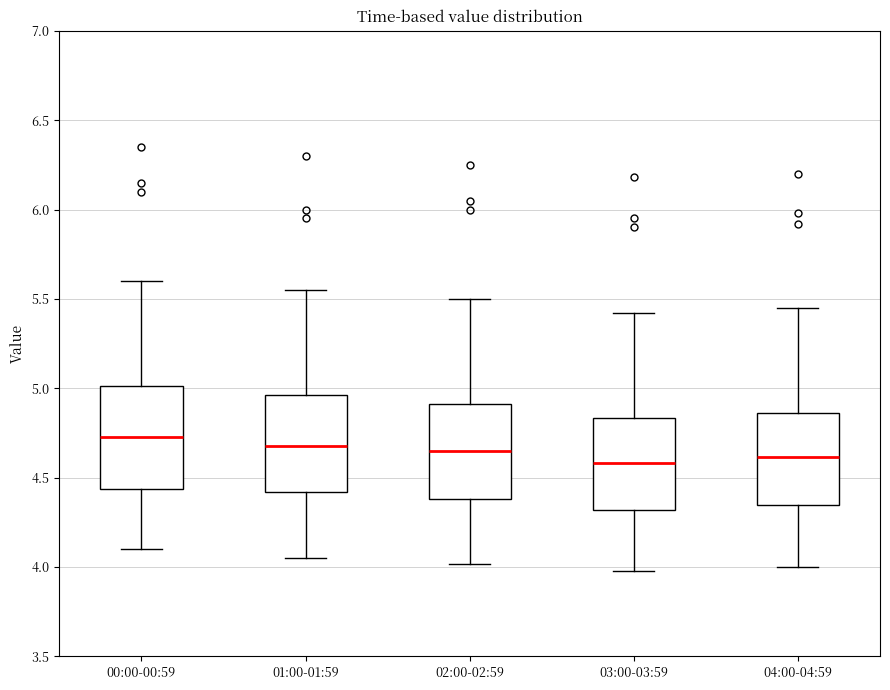

Reading left to right, read every box against the y-axis: the position of its median line, the range the box covers, and the ends of its whiskers. The values are not printed on the chart, so give them approximately, as read against the axis.

00:00-00:59: median 4.75, box 4.45 to 5.00, whiskers 4.10 to 5.60
01:00-01:59: median 4.70, box 4.40 to 4.95, whiskers 4.05 to 5.55
02:00-02:59: median 4.65, box 4.40 to 4.90, whiskers 4.00 to 5.50
03:00-03:59: median 4.60, box 4.30 to 4.85, whiskers 4.00 to 5.40
04:00-04:59: median 4.60, box 4.35 to 4.85, whiskers 4.00 to 5.45